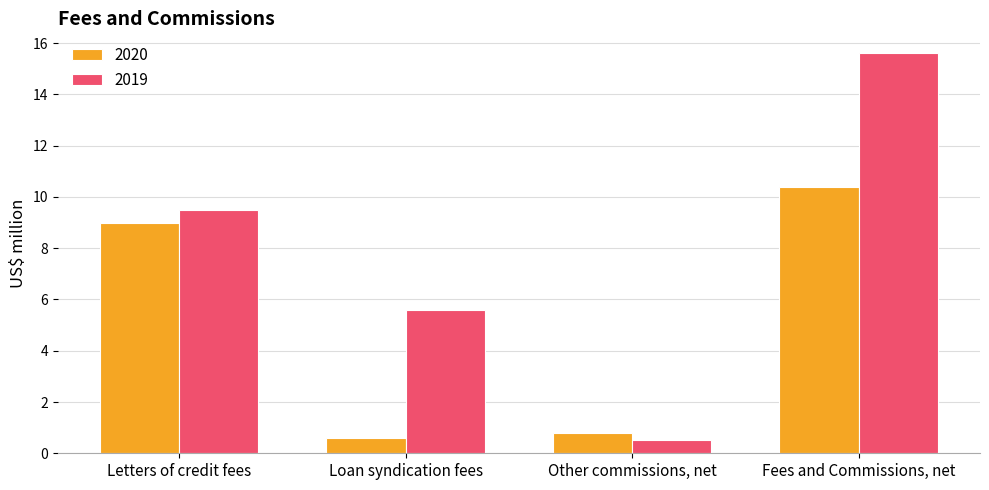

At which label is 2019 closest to 8?

Letters of credit fees